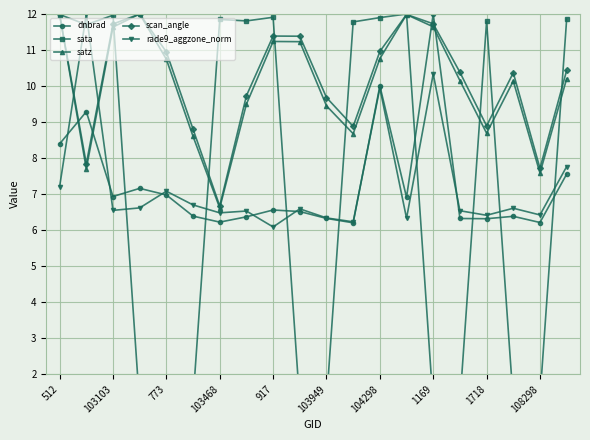

Which series has the largest range (max minus min)?

sata